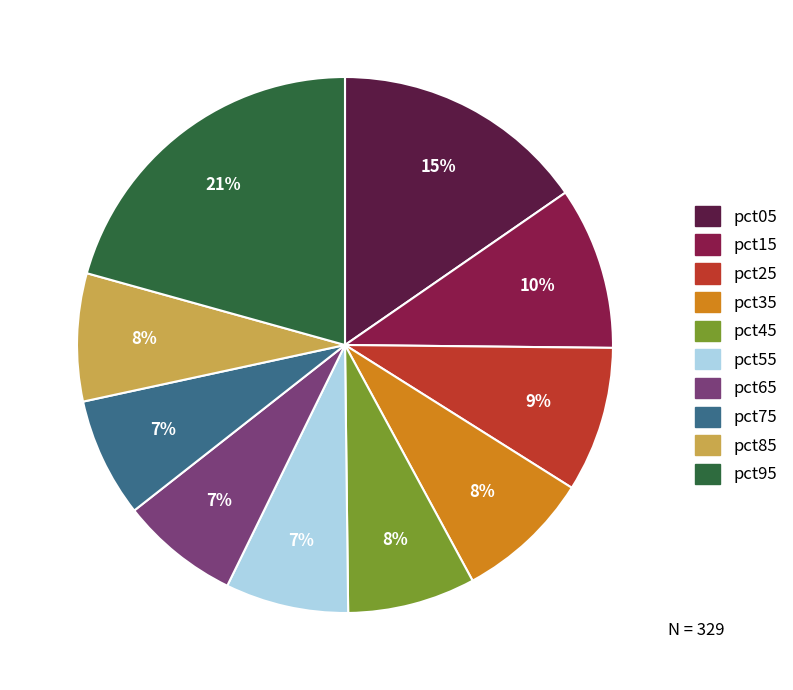

Which slice is the largest?

pct95